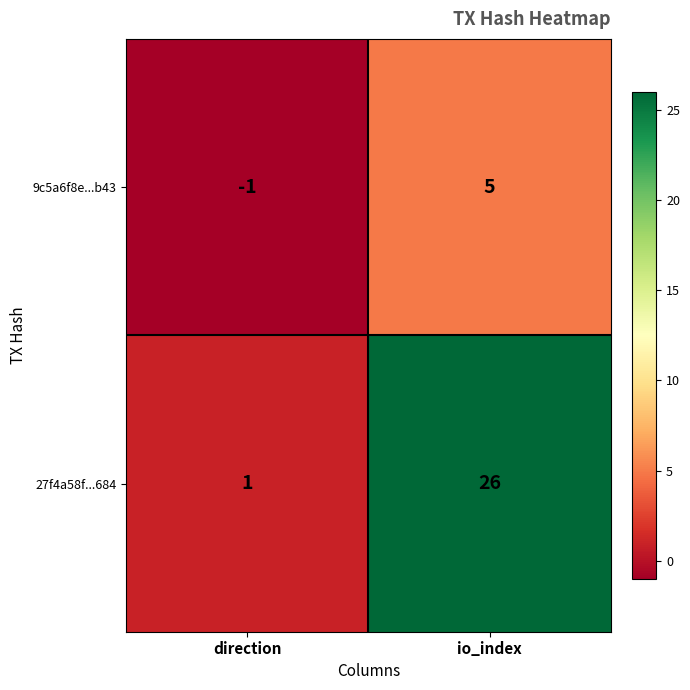

How many values in the 27f4a58f...684 series are below 26?

1